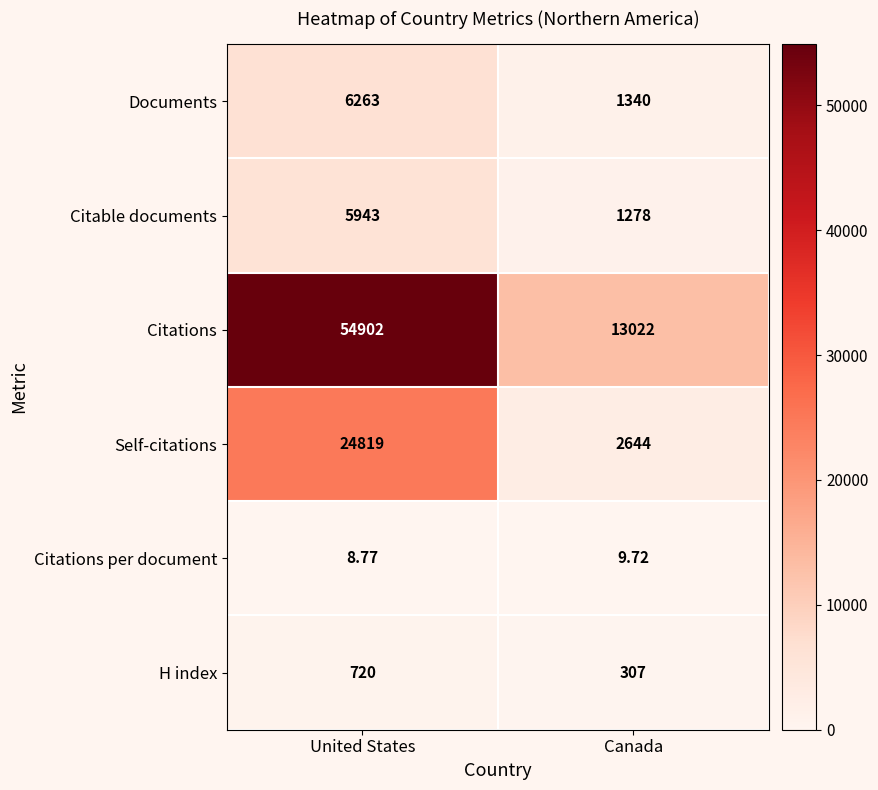

At Canada, list the series in order from largest to smallest.

Citations, Self-citations, Documents, Citable documents, H index, Citations per document